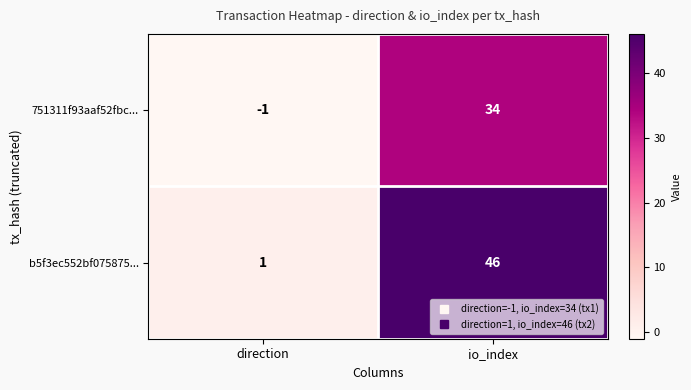

What is the difference between the highest and lowest values at io_index?

12